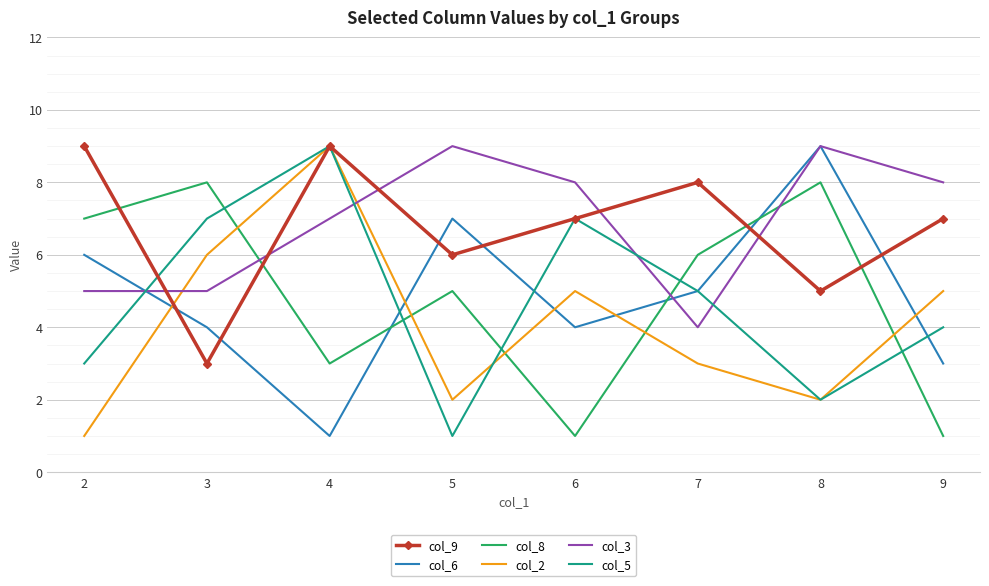

Which series changed the most between 2 and 6?

col_8